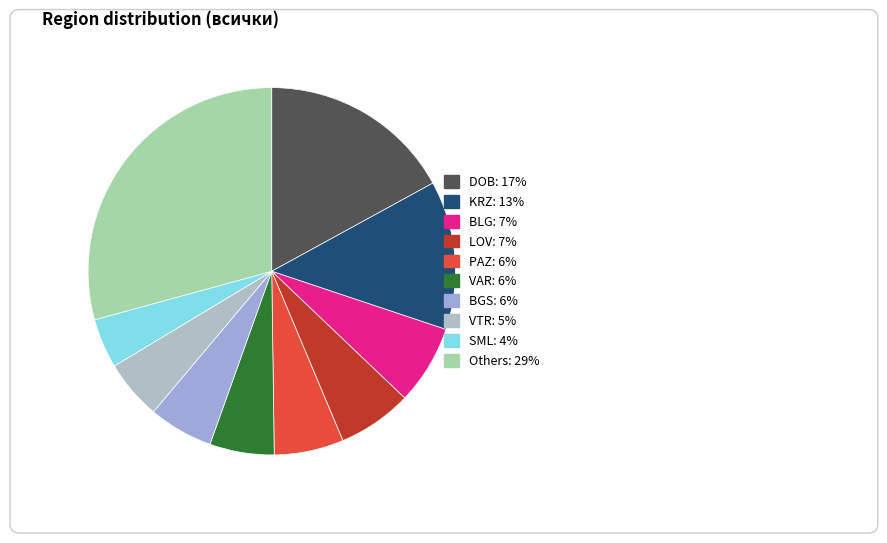

Does any single category account for the majority?

No